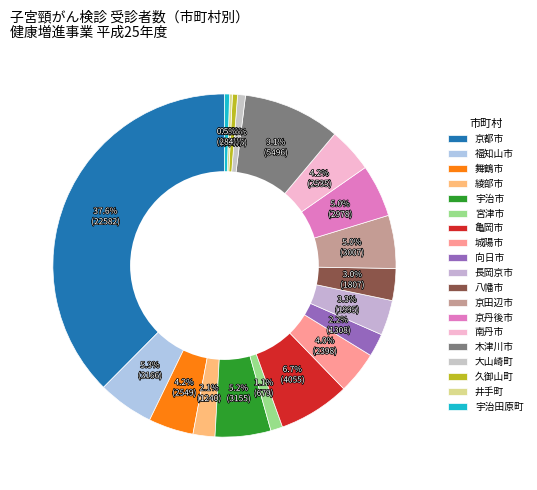

Rank the categories by value from lowest to highest.

井手町, 宇治田原町, 久御山町, 大山崎町, 宮津市, 綾部市, 向日市, 八幡市, 長岡京市, 城陽市, 南丹市, 舞鶴市, 京丹後市, 京田辺市, 宇治市, 福知山市, 亀岡市, 木津川市, 京都市